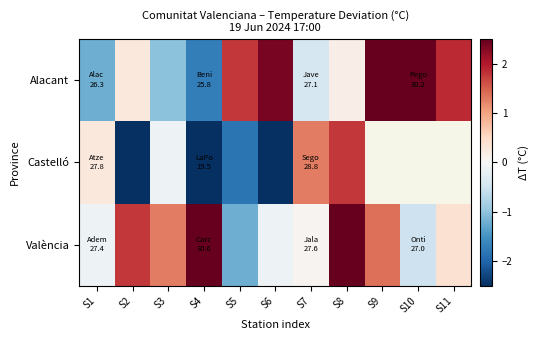

What is the average value of the Alacant series?

0.8